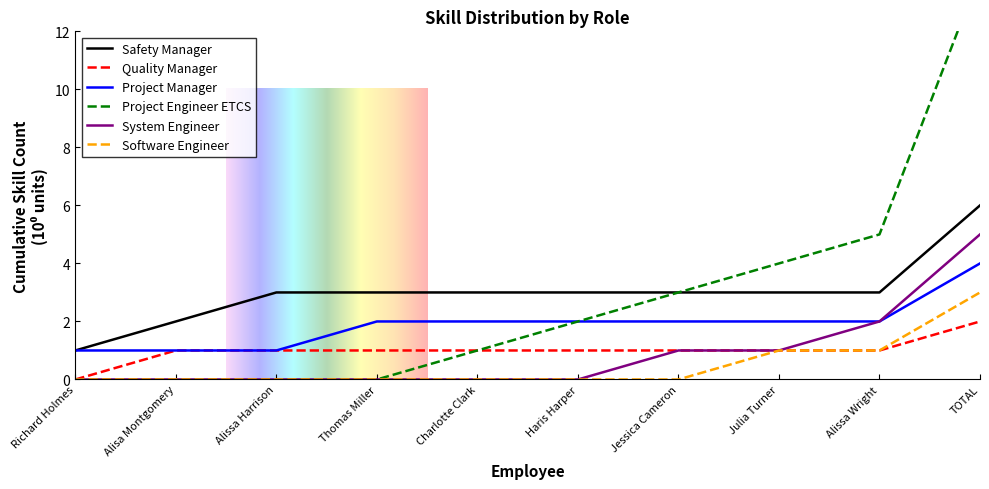

How many data points does each series have?

10